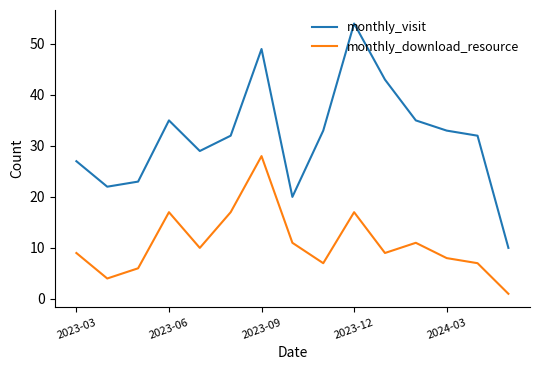

True or false: monthly_visit and monthly_download_resource intersect in this chart.

False